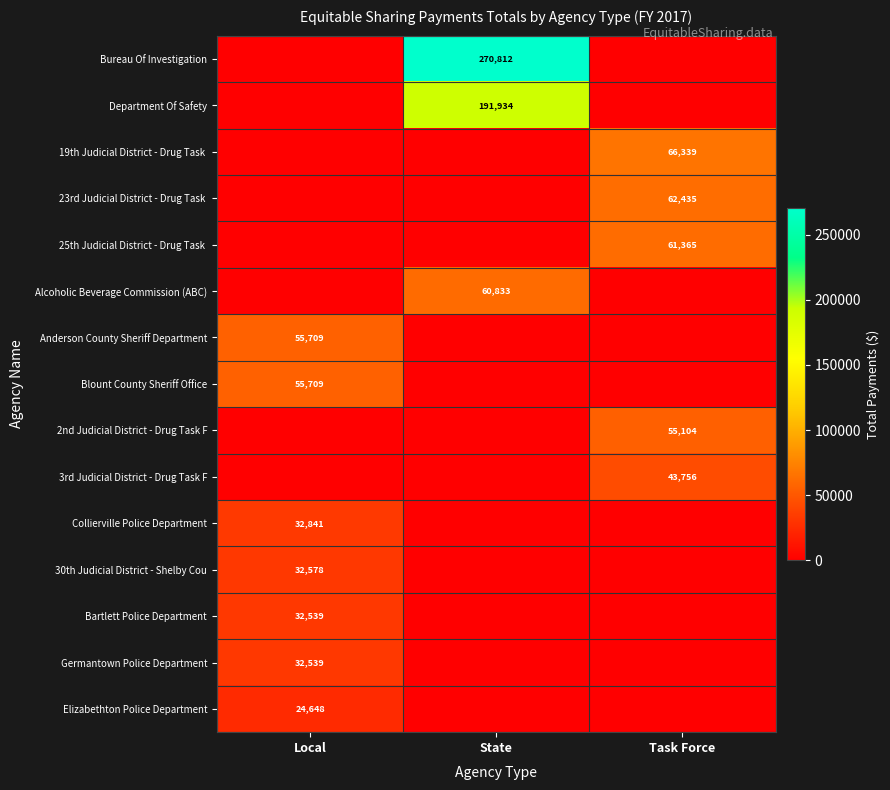

Which label corresponds to the largest value in the chart?

State